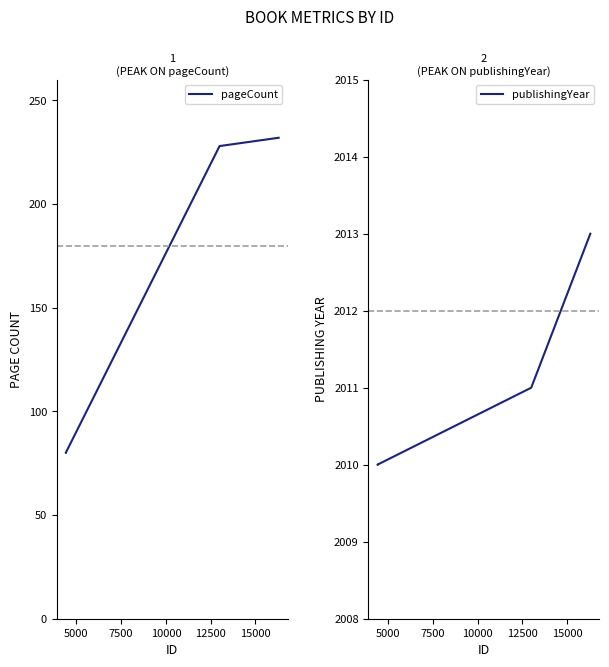

What is the lowest value of the publishingYear series?

2010